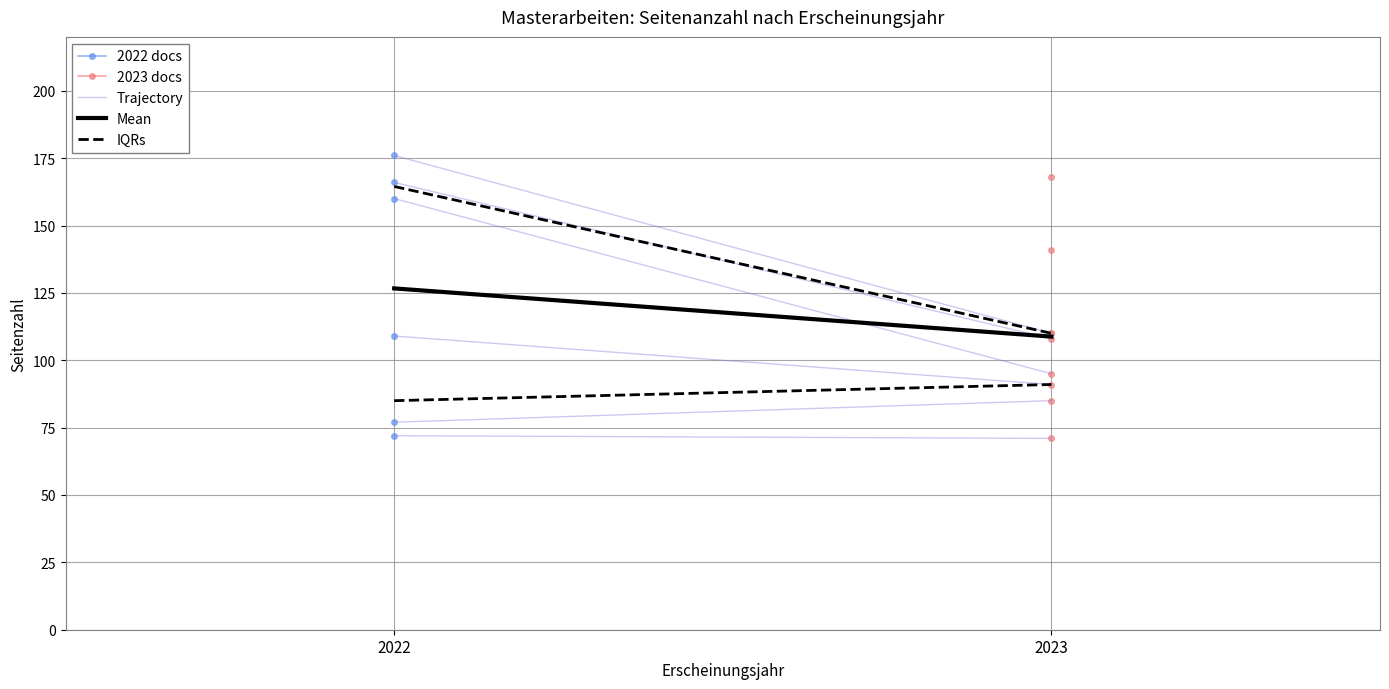

What is the value of the IQRs point at the 1st from the left?

85.0